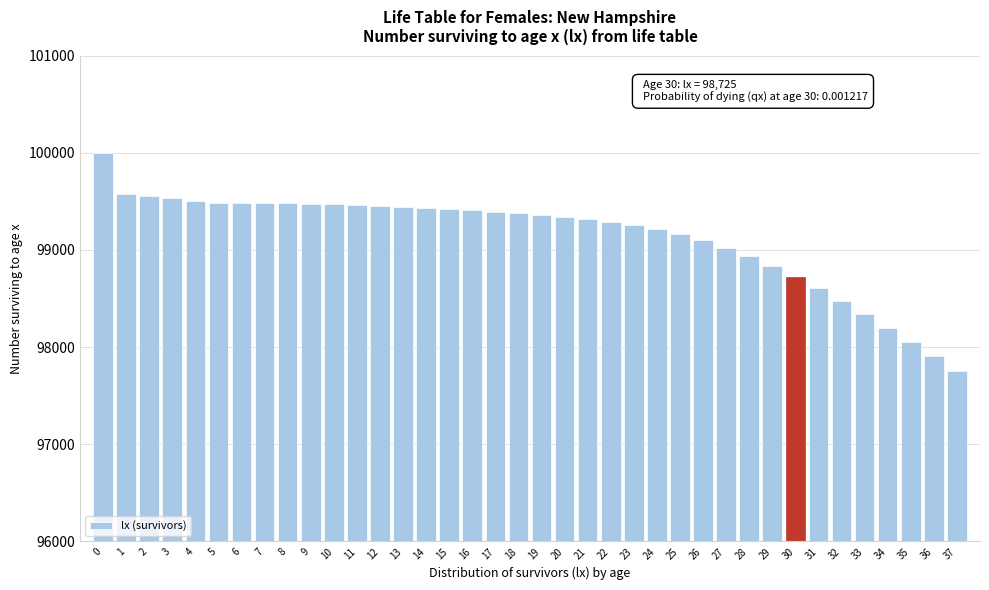

What is the difference between the maximum and minimum values?

2241.8